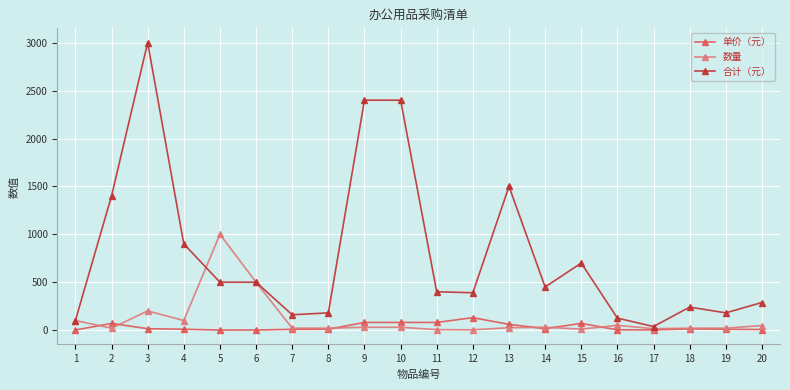

What is the greatest value displayed?

3000.0